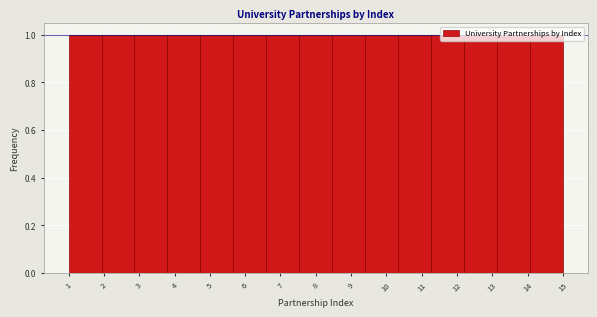

Reading left to right, transcribe this chart: for each bar, give the range it covers on the x-axis and its height. Neither the bar edges nor the heights are printed on the chart, so give them approximately, as read against the axes.

1.0 to 1.9: 1
1.9 to 2.9: 1
2.9 to 3.8: 1
3.8 to 4.7: 1
4.7 to 5.7: 1
5.7 to 6.6: 1
6.6 to 7.5: 1
7.5 to 8.5: 1
8.5 to 9.4: 1
9.4 to 10.3: 1
10.3 to 11.3: 1
11.3 to 12.2: 1
12.2 to 13.1: 1
13.1 to 14.1: 1
14.1 to 15.0: 1